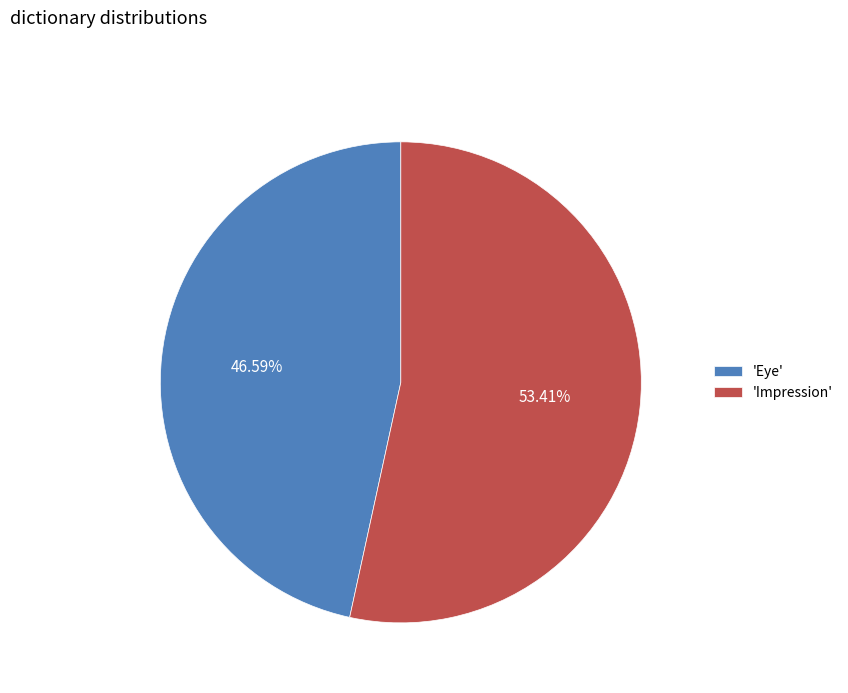

Between 'Eye' and 'Impression', which is larger?

'Impression'